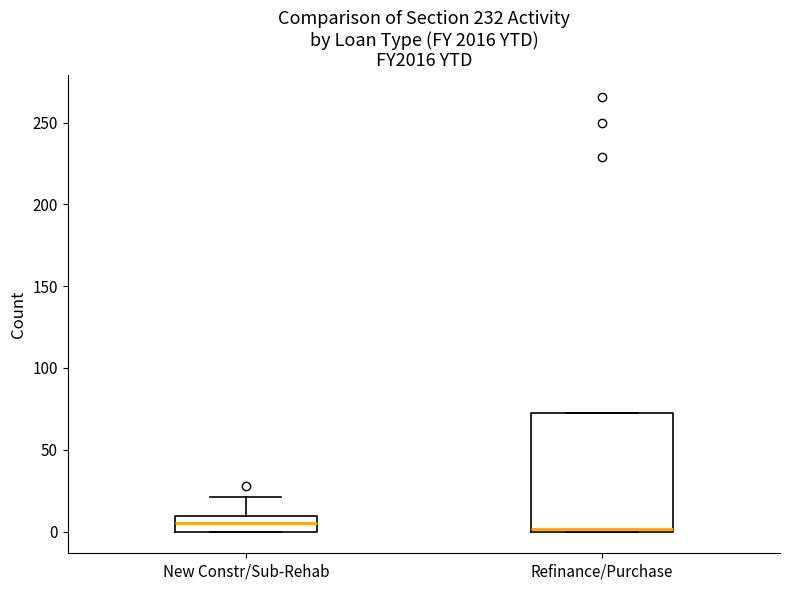

Comparing the boxes themselves (not the whiskers), which one is the tallest?

Refinance/Purchase